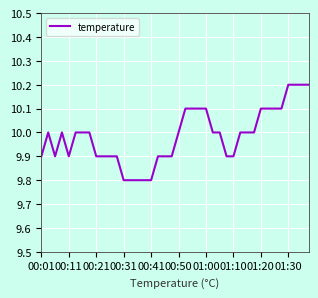

Reading left to right, what are all the values shown in this chart?

9.9	10.0	9.9	10.0	9.9	10.0	10.0	10.0	9.9	9.9	9.9	9.9	9.8	9.8	9.8	9.8	9.8	9.9	9.9	9.9	10.0	10.1	10.1	10.1	10.1	10.0	10.0	9.9	9.9	10.0	10.0	10.0	10.1	10.1	10.1	10.1	10.2	10.2	10.2	10.2